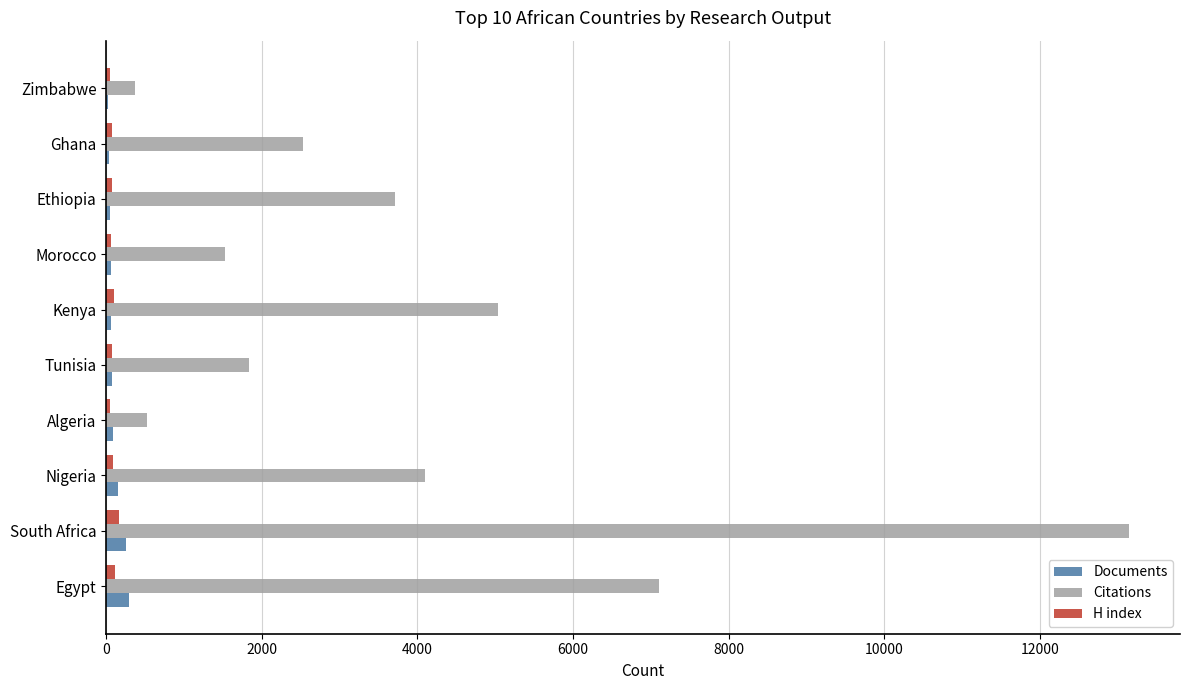

True or false: Citations has a value of 1071 at Ghana.

False